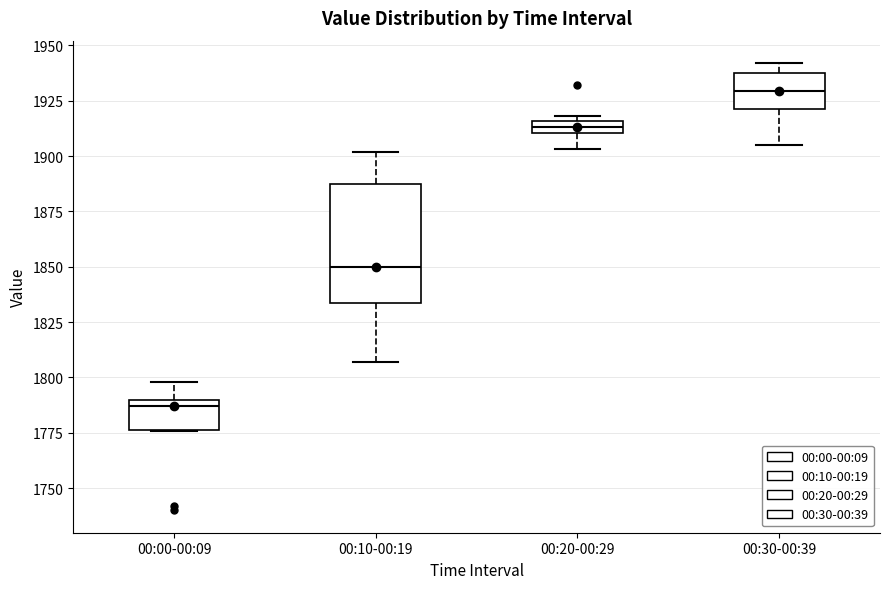

Where does the median line of the box for 00:00-00:09 sit on the y-axis? The values are not printed on the chart, so give them approximately, as read against the axis.

1785